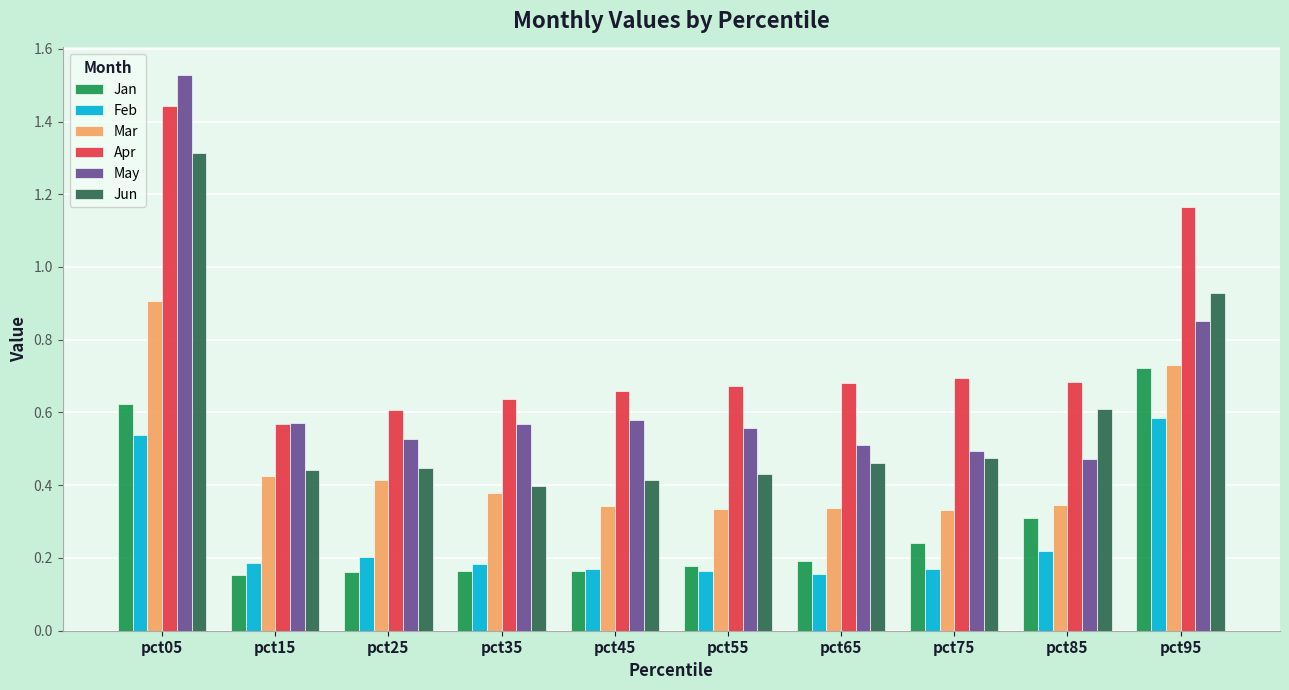

How many Mar values are between 0 and 1?

10